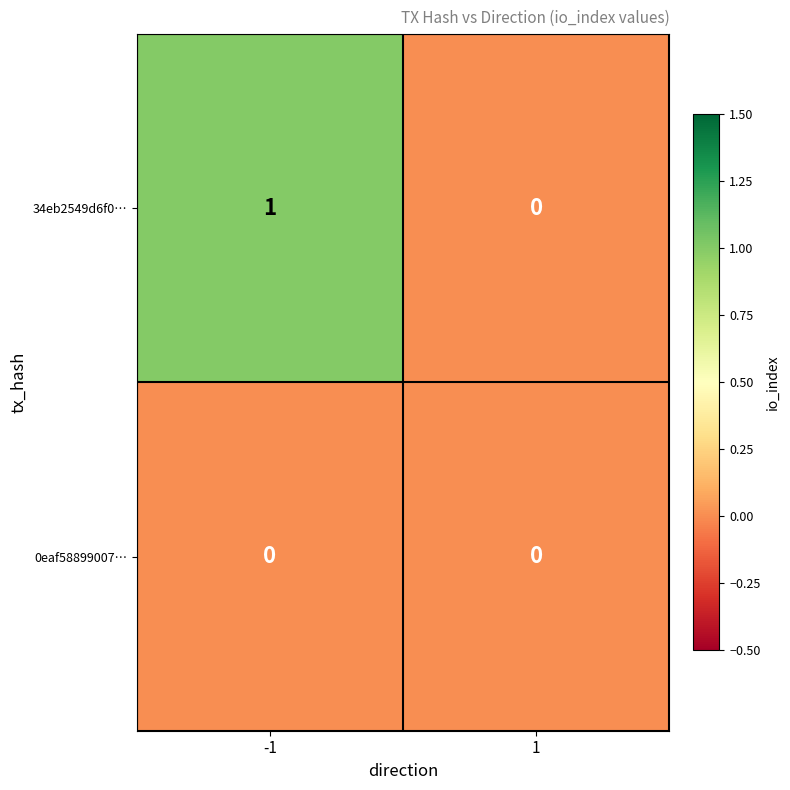

Reading right to left, transcribe all the data shown in this chart.

34eb2549d6f0…: 0	1
0eaf58899007…: 0	0